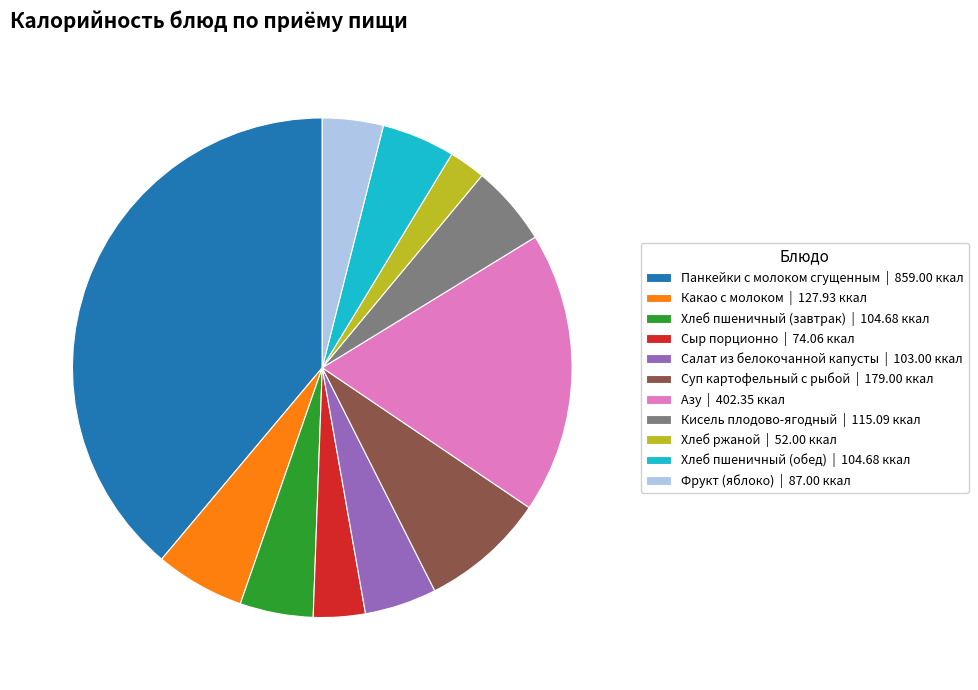

Is it true that Азу is 18% of the pie?

True